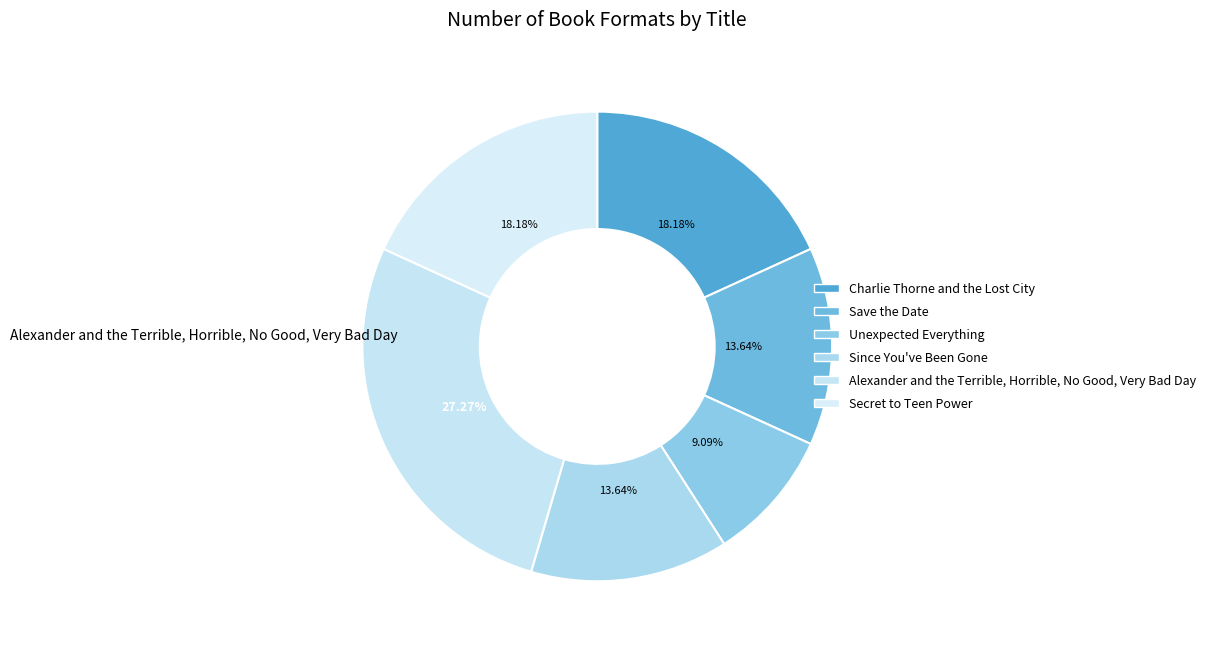

Rank the categories by value from highest to lowest.

Alexander and the Terrible, Horrible, No Good, Very Bad Day, Charlie Thorne and the Lost City, Secret to Teen Power, Save the Date, Since You've Been Gone, Unexpected Everything